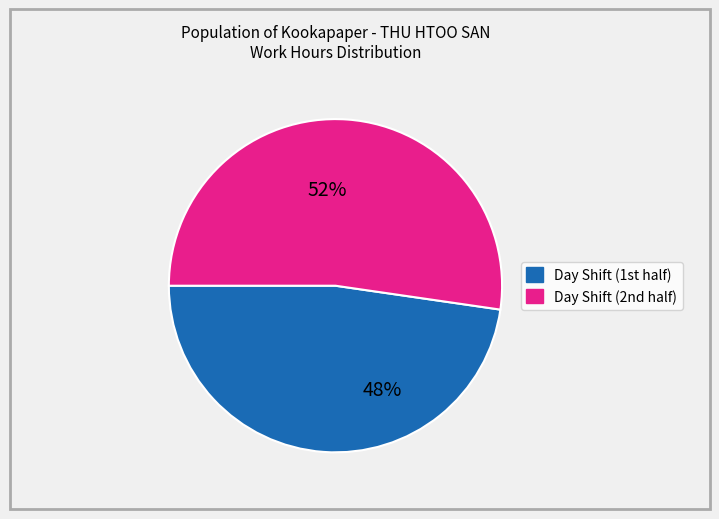

To the nearest percent, what is the average slice percentage?

50%